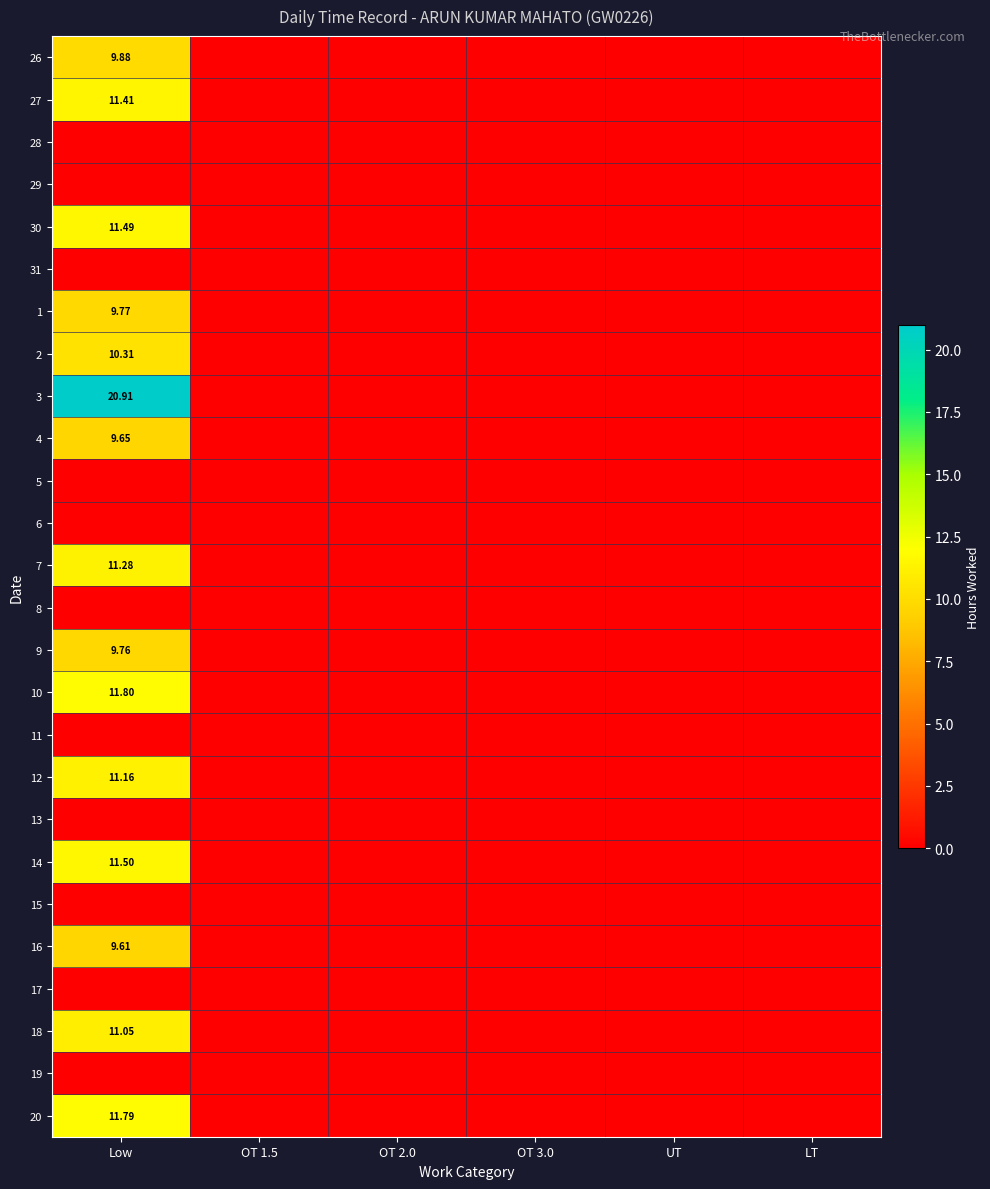

What is the greatest value displayed?

20.9